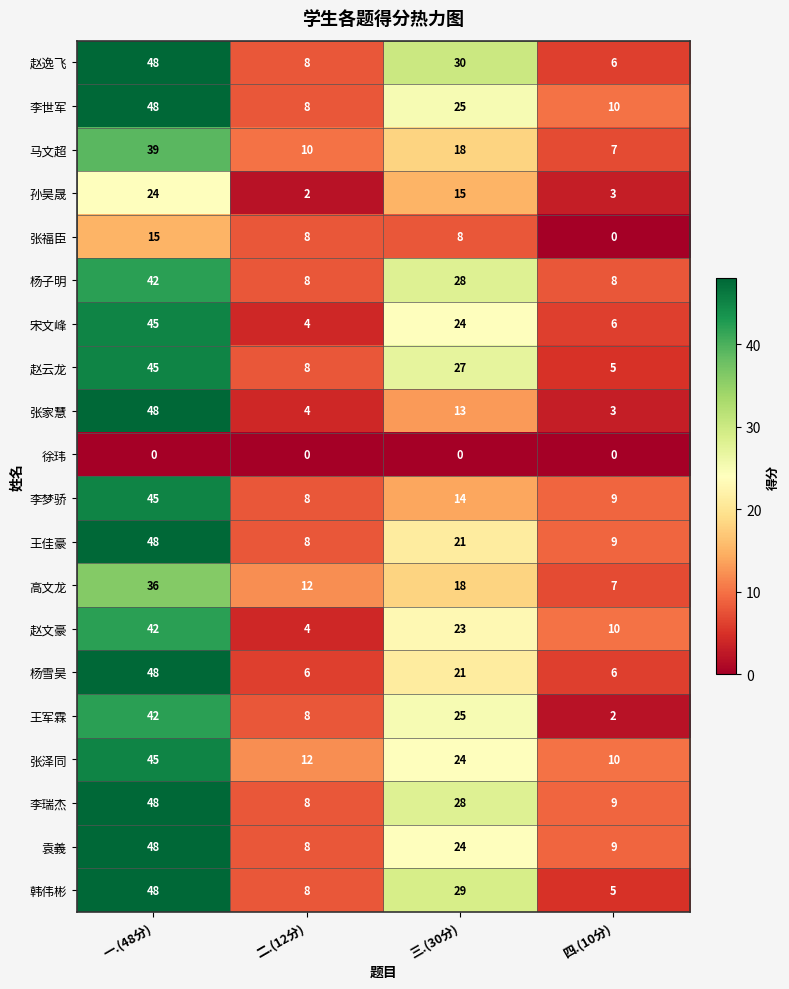

Where does the 张泽同 series first go above 24?

一.(48分)